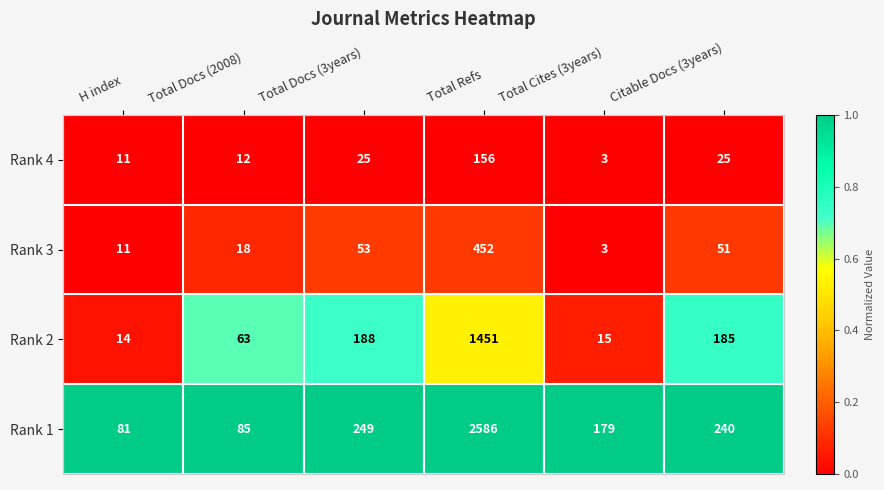

Reading right to left, what are all the values shown in this chart?

Rank 4: 25	3	156	25	12	11
Rank 3: 51	3	452	53	18	11
Rank 2: 185	15	1451	188	63	14
Rank 1: 240	179	2586	249	85	81